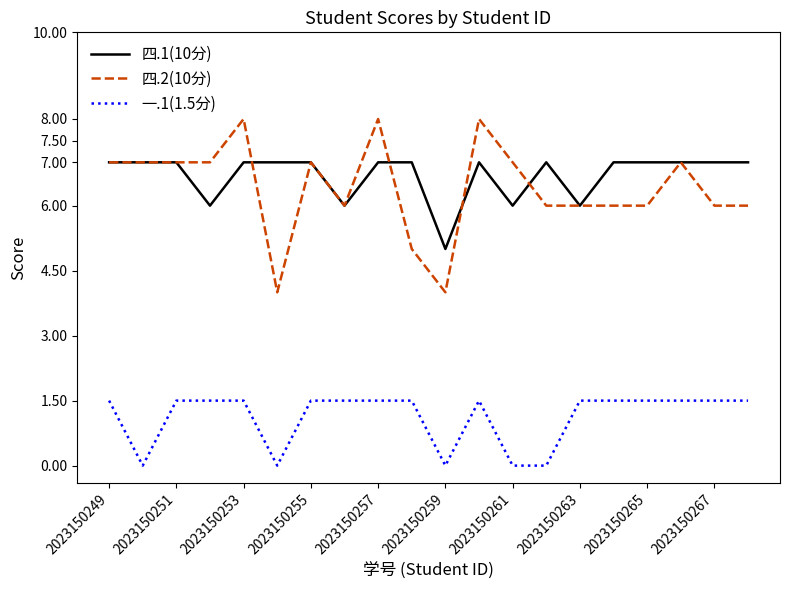

What is the sum of all 四.1(10分) values?

134.0